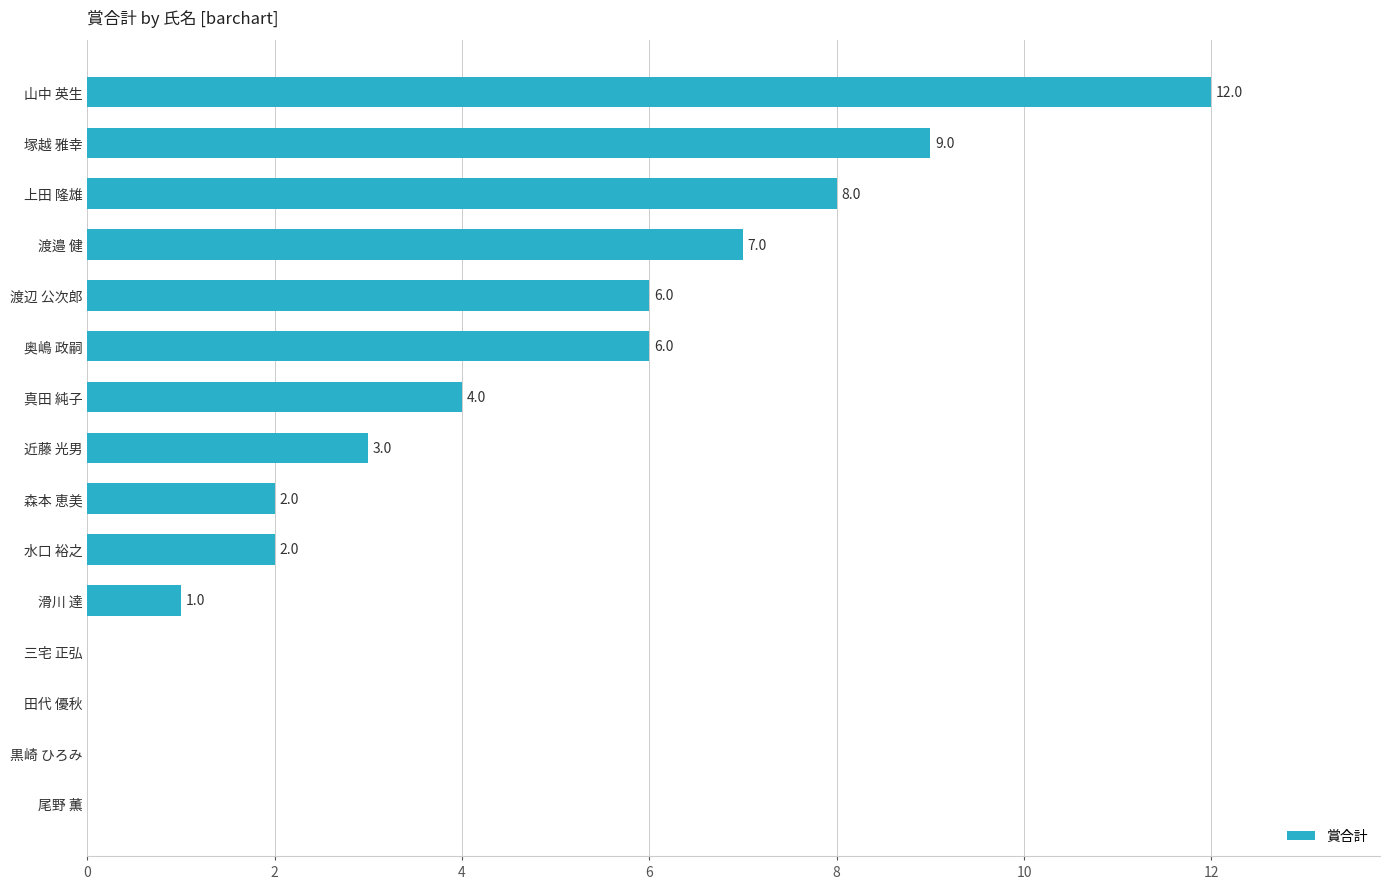

What is the sum of all values?

60